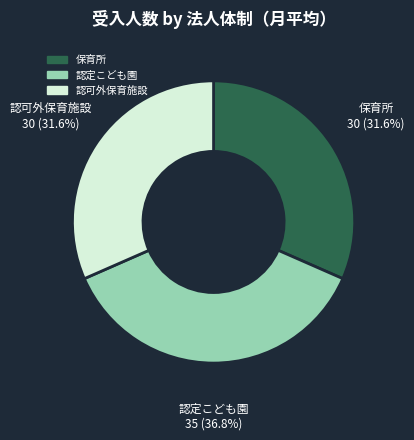

To the nearest percent, what percentage of the pie is 認可外保育施設?

32%